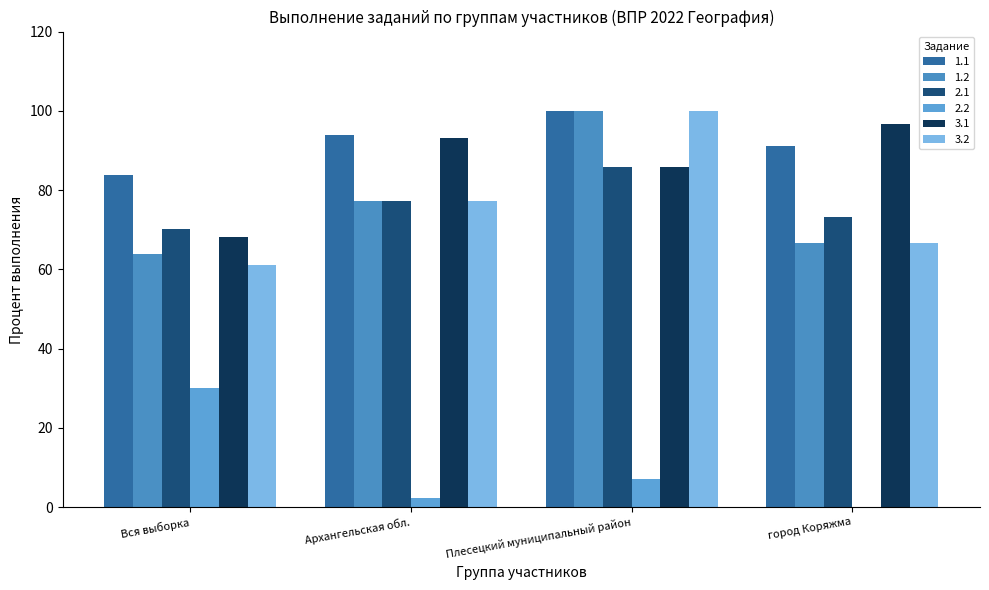

How many groups of bars are there?

4